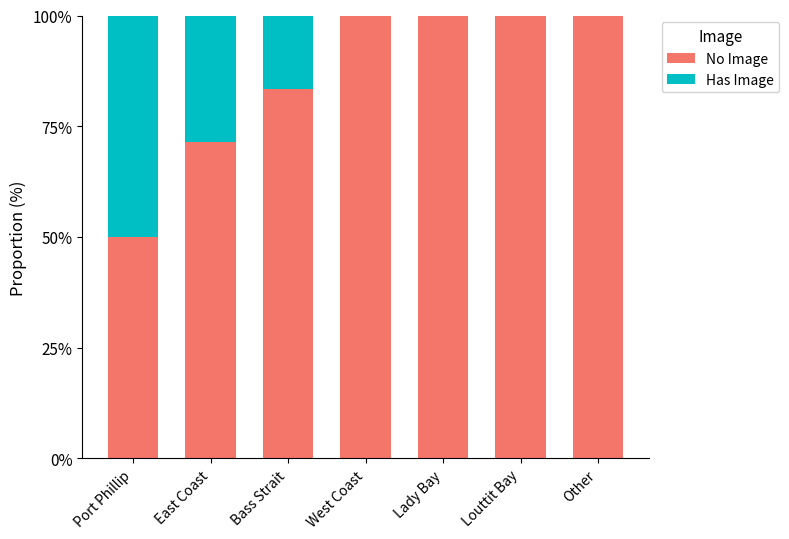

Is it true that No Image equals 162.5 at West Coast?

False